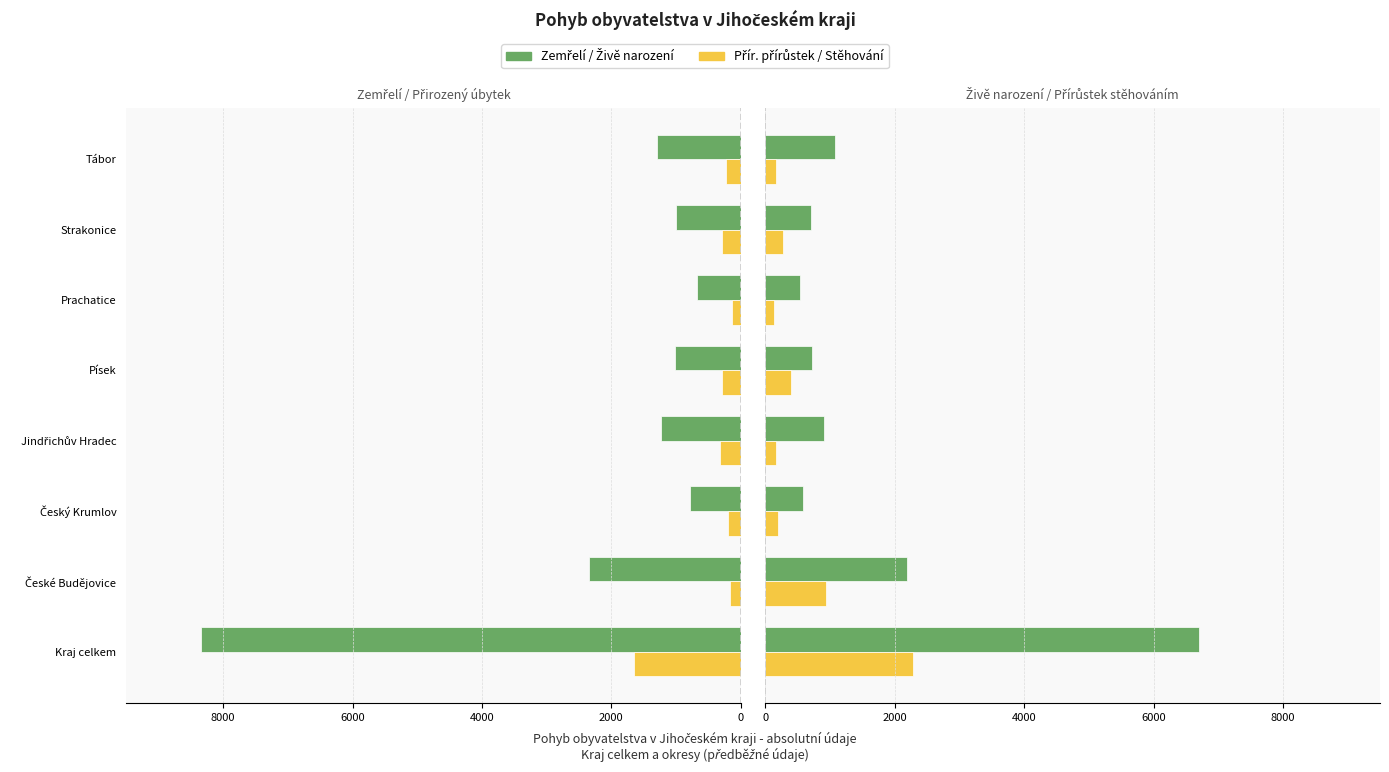

Which series has the widest spread of values?

Zemřelí